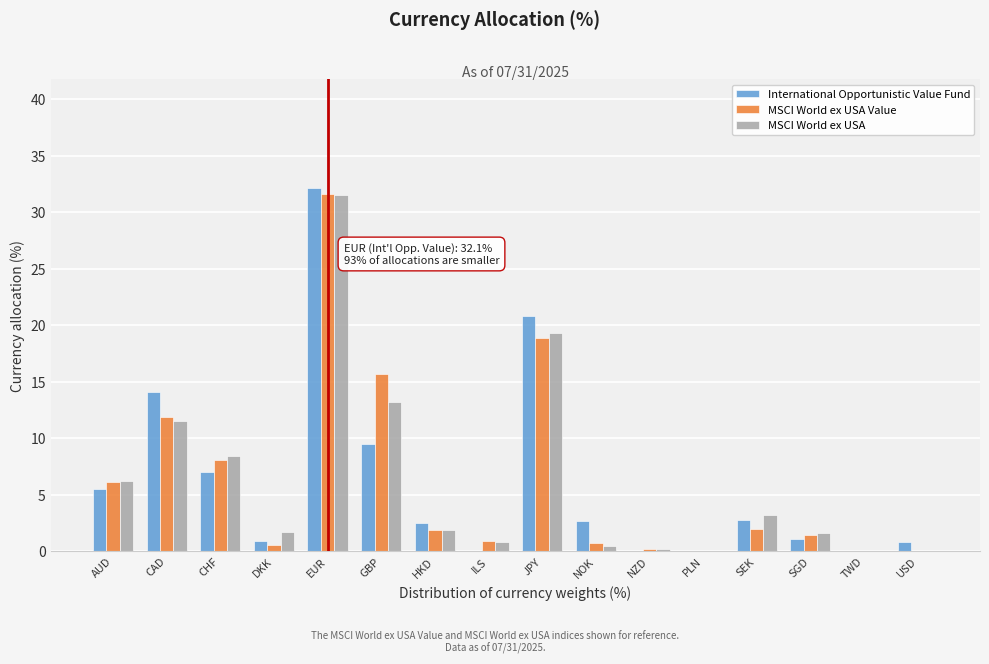

Is it true that International Opportunistic Value Fund equals 5.6 at JPY?

False